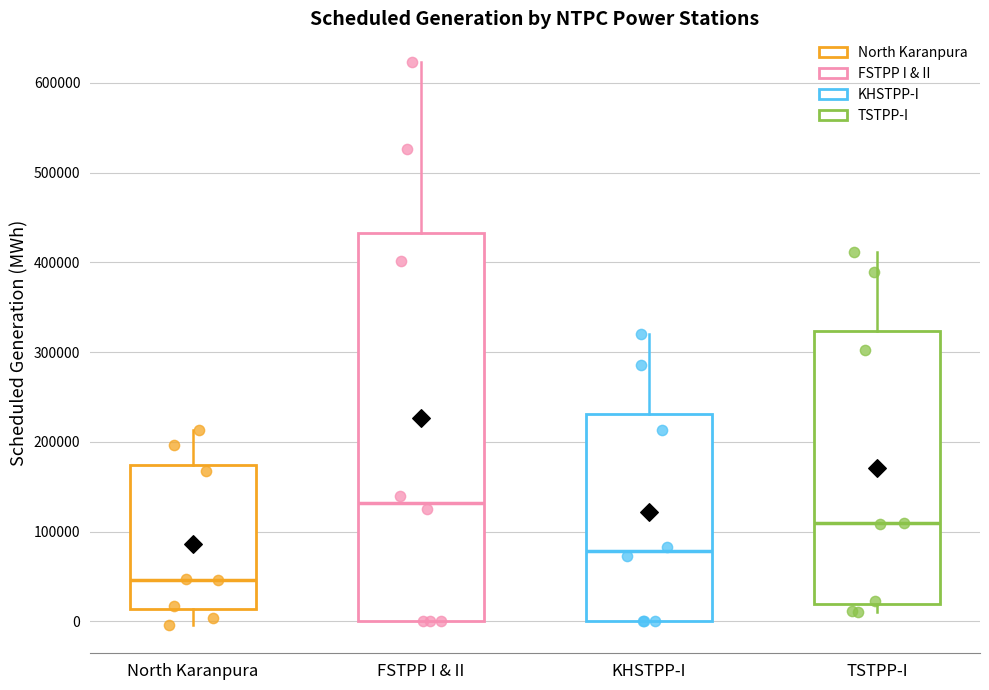

Where does the upper whisker of the box for TSTPP-I end on the y-axis? The values are not printed on the chart, so give them approximately, as read against the axis.

410000